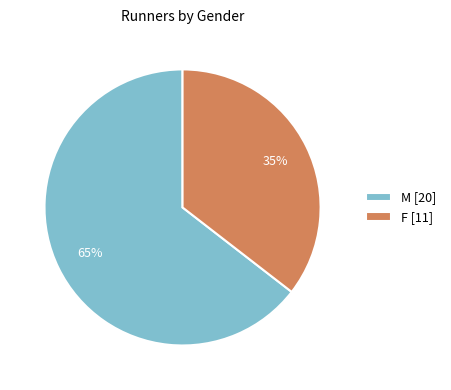

What percentage is the F slice, to the nearest percent?

35%